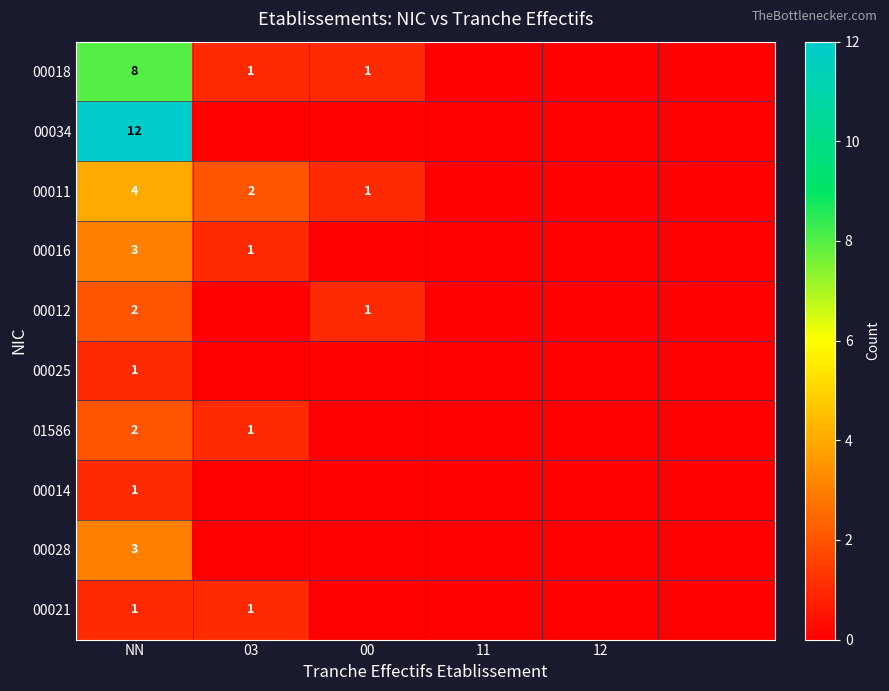

The 01586 series shows 1 at 03. True or false?

True